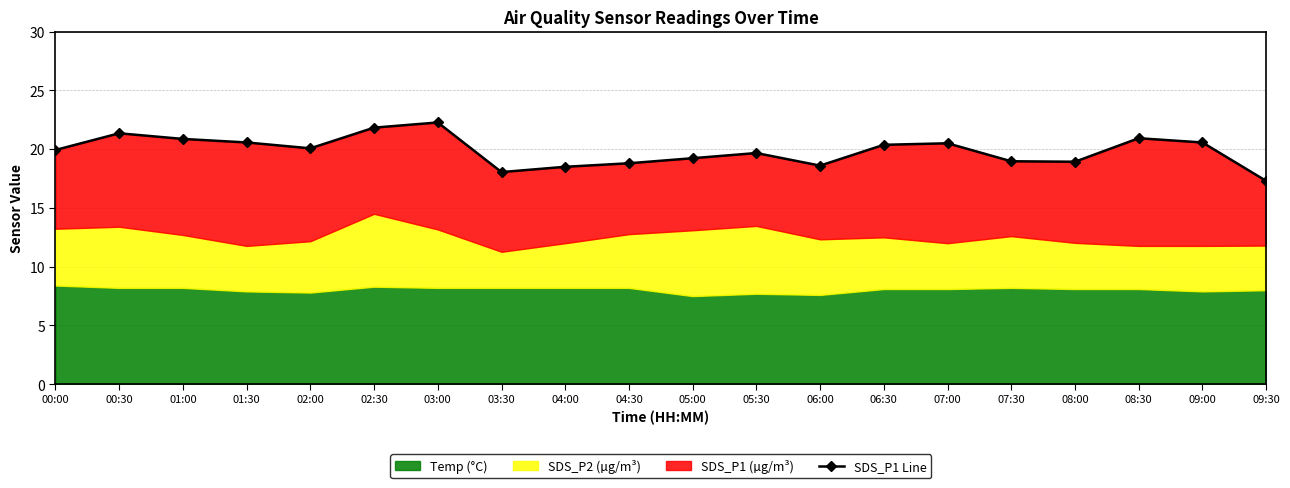

True or false: the data shows 18.5 at 04:00.

True